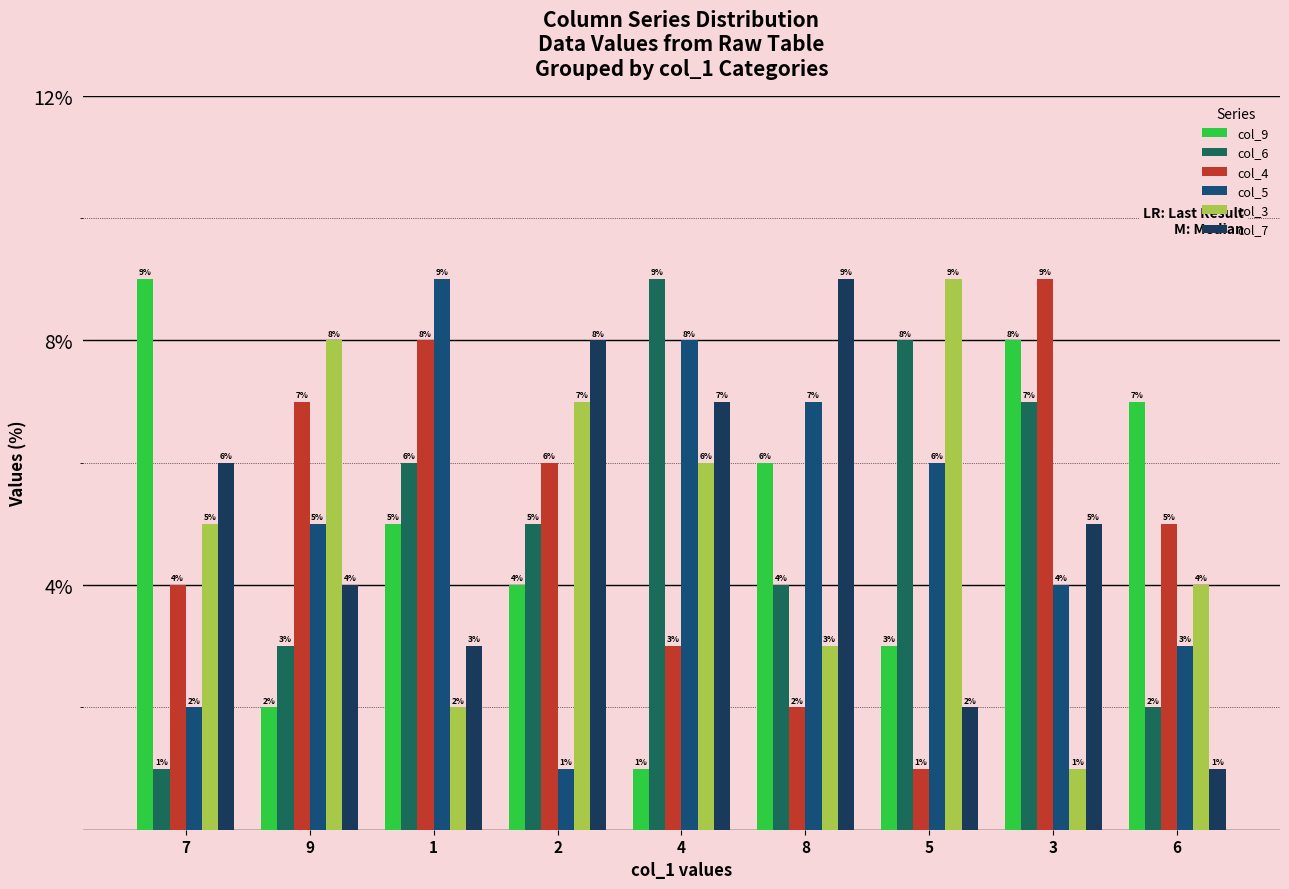

What are all the series names shown in the legend?

col_9, col_6, col_4, col_5, col_3, col_7